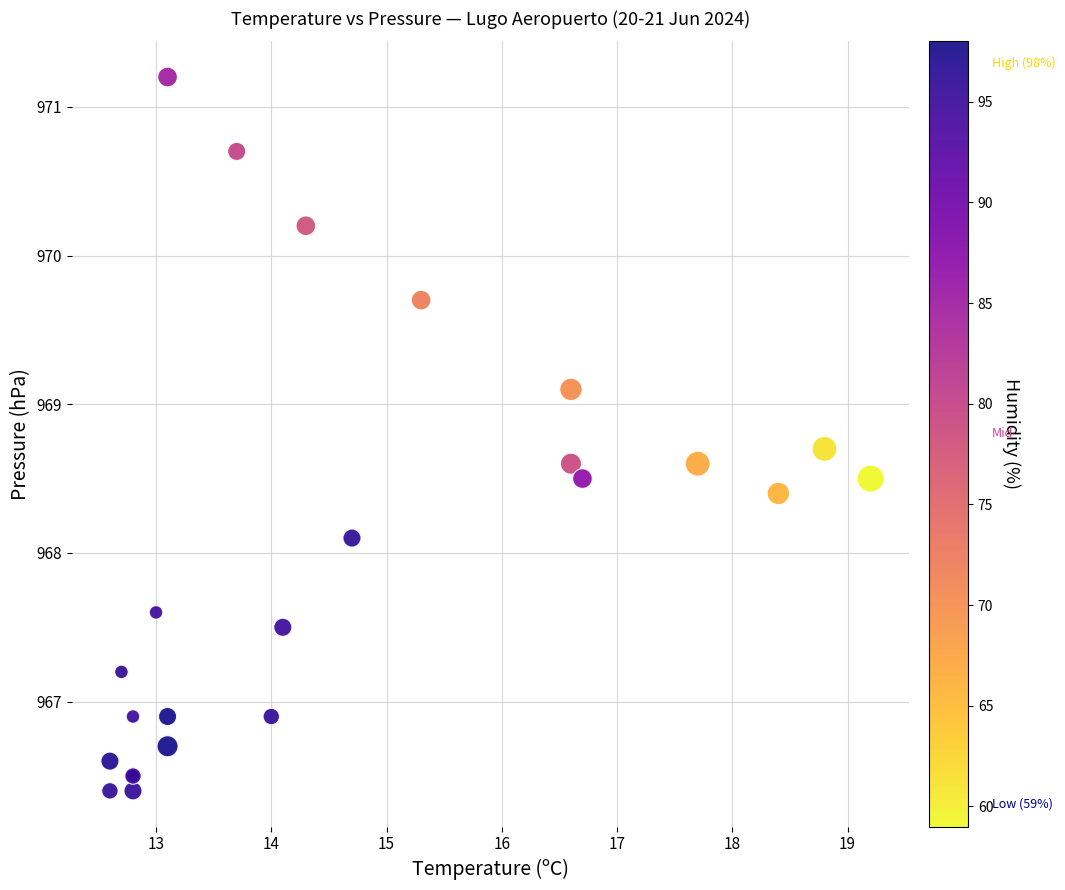

What Y value in the scatter plot is closest to 968?

968.1